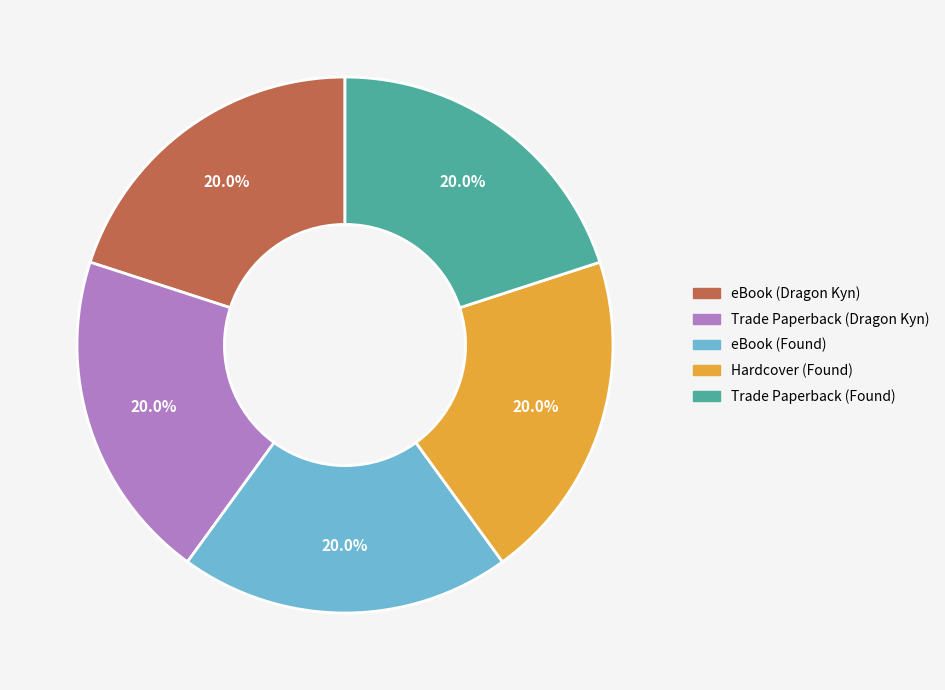

What is the total percentage of Trade Paperback (Found) and eBook (Found)?

40.0%